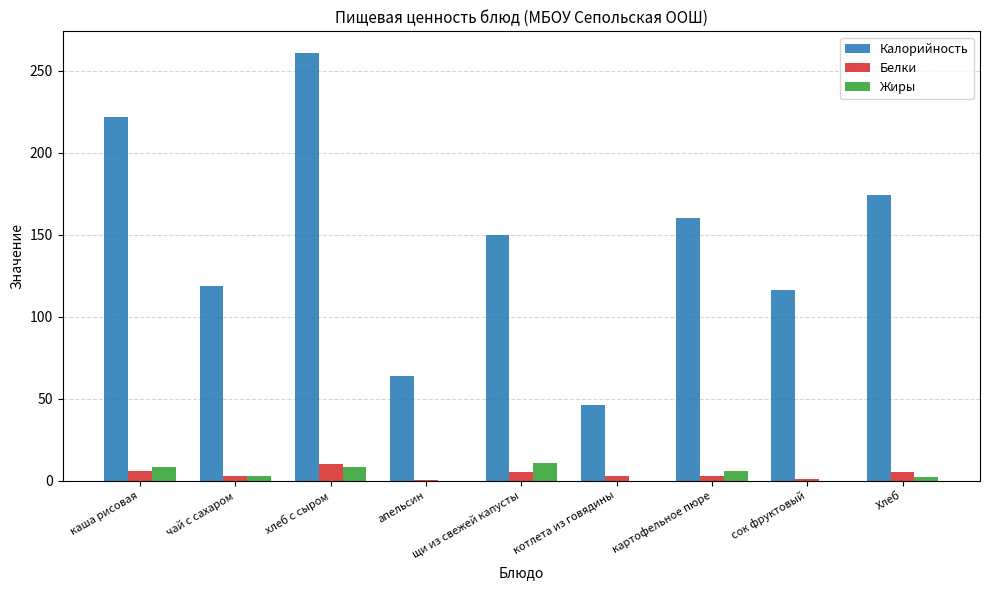

What value does the Белки series have at щи из свежей капусты?

5.0